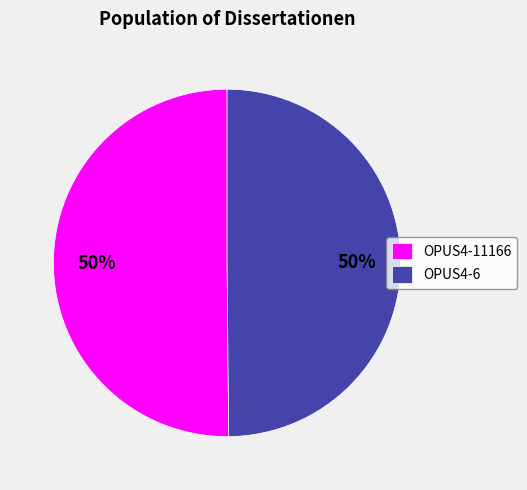

Is the sum of OPUS4-6 and OPUS4-11166 greater than half?

Yes